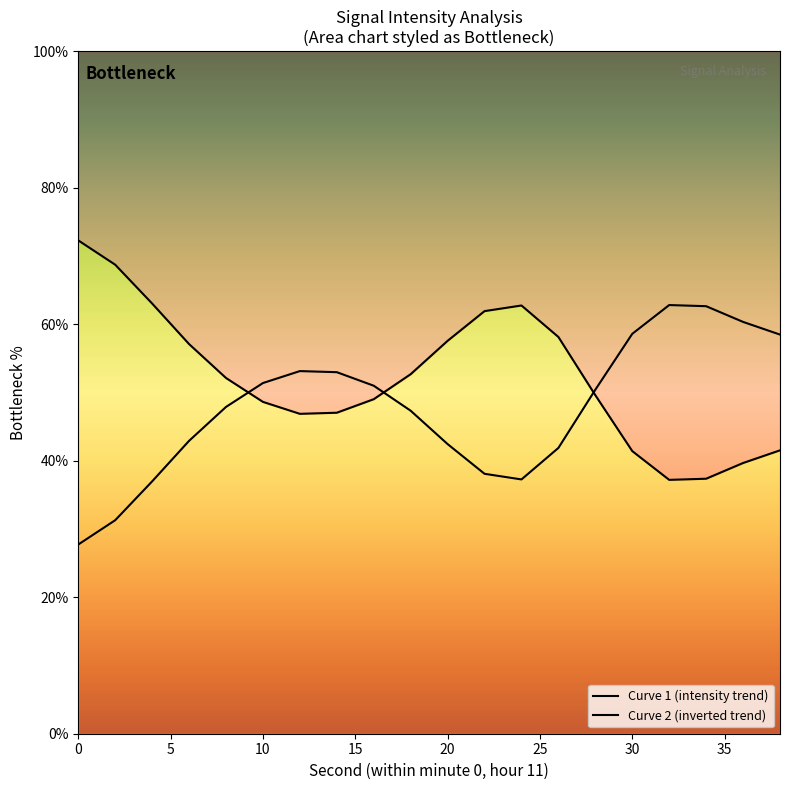

How many lines are shown in the chart?

2